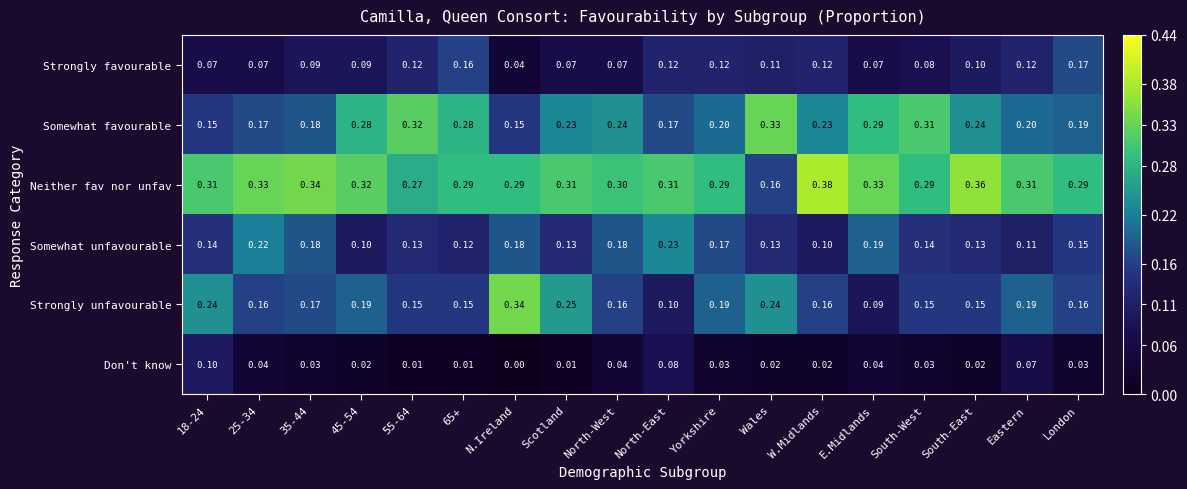

Is the value of Strongly unfavourable at South-East greater than the value of Neither fav nor unfav at 18-24?

No